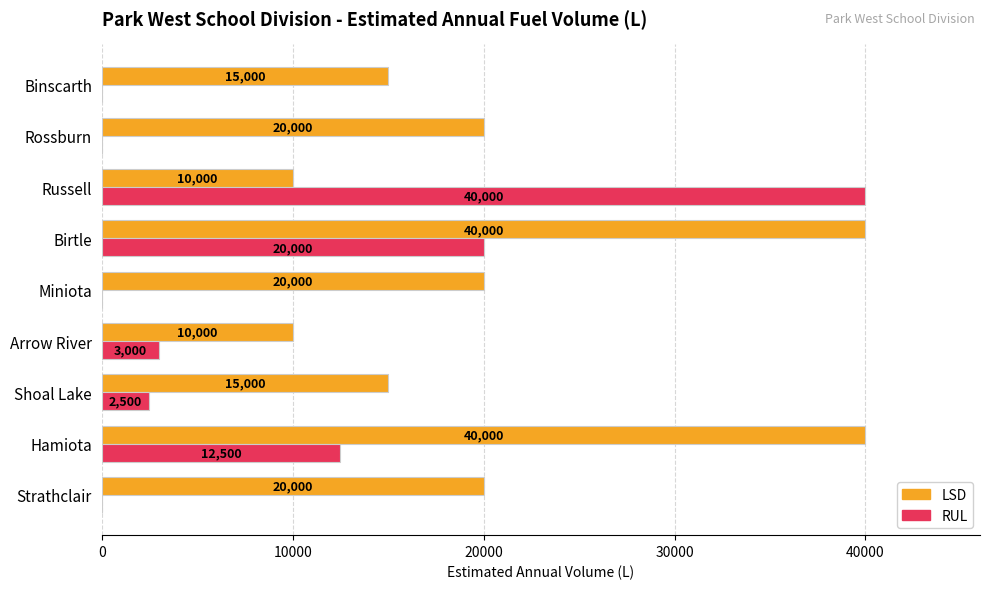

Where is RUL nearest to the value 20000?

Birtle